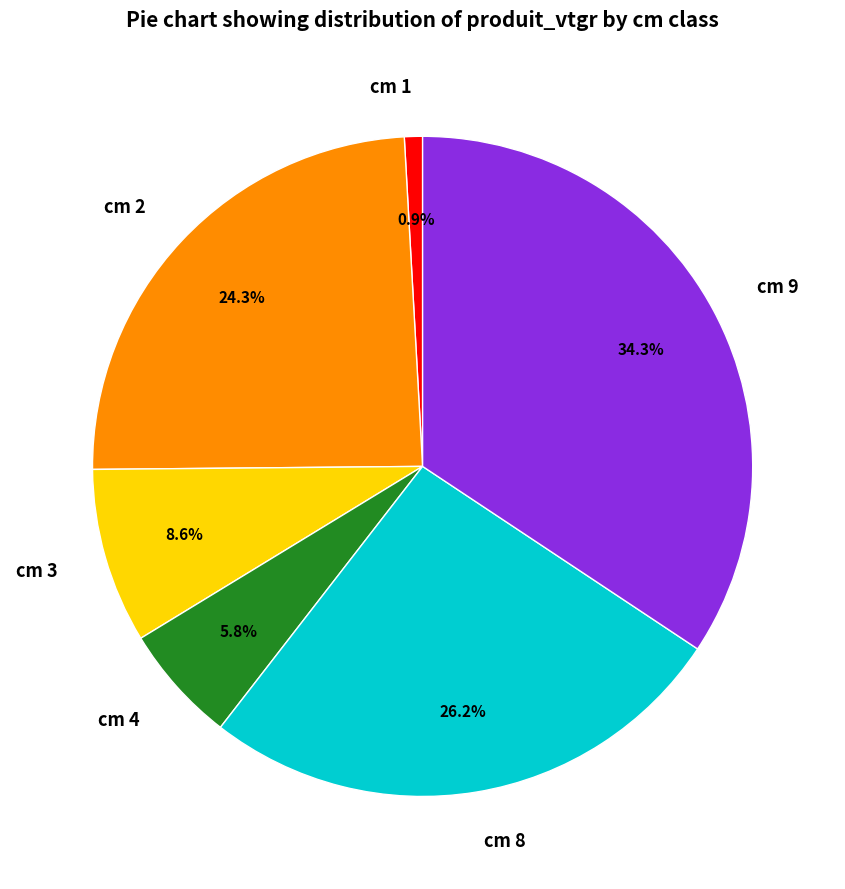

How many segments does this pie chart have?

6